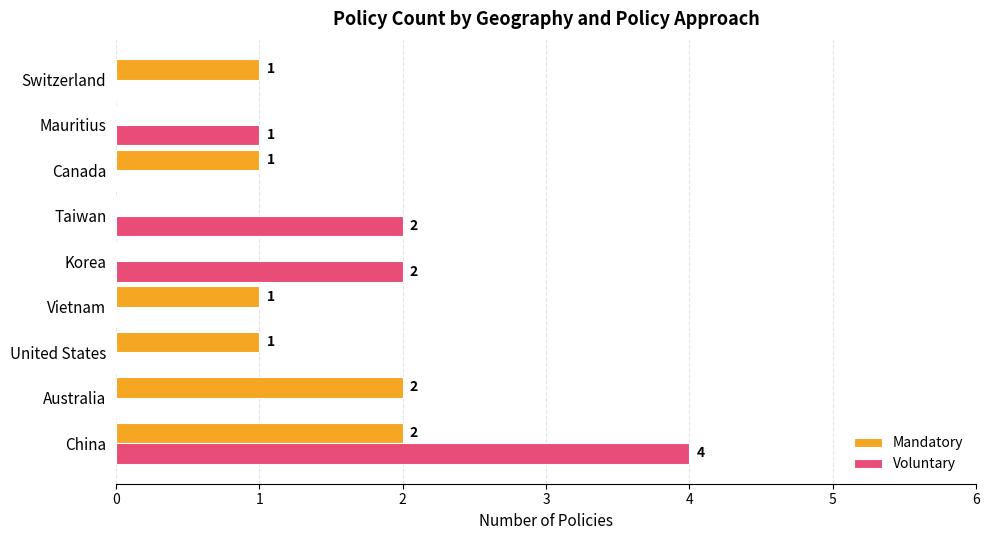

Which series changed the most between Australia and Mauritius?

Mandatory